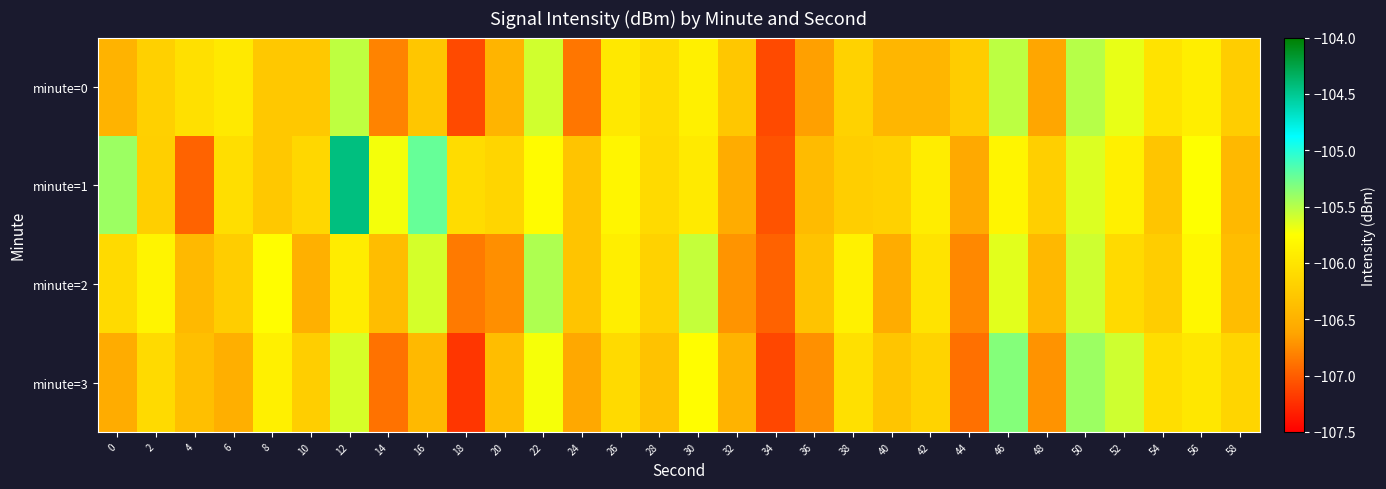

Rank the series by their average value, from highest to lowest.

minute=1, minute=2, minute=0, minute=3